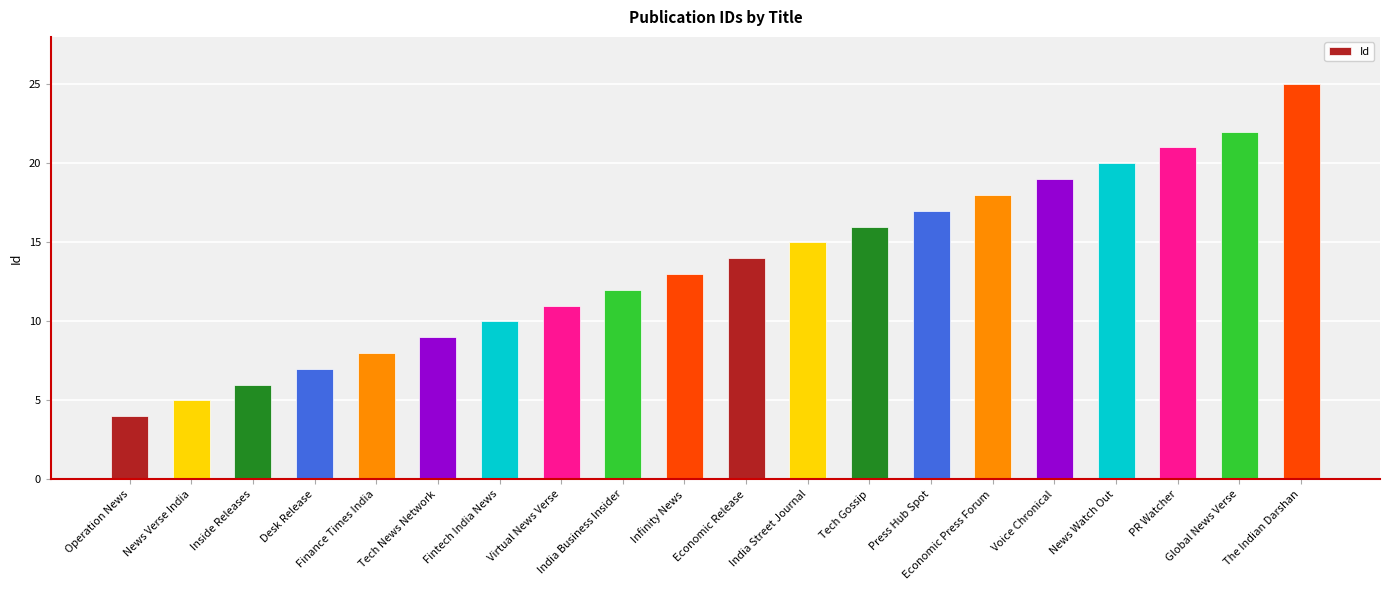

Does the chart contain any negative values?

No